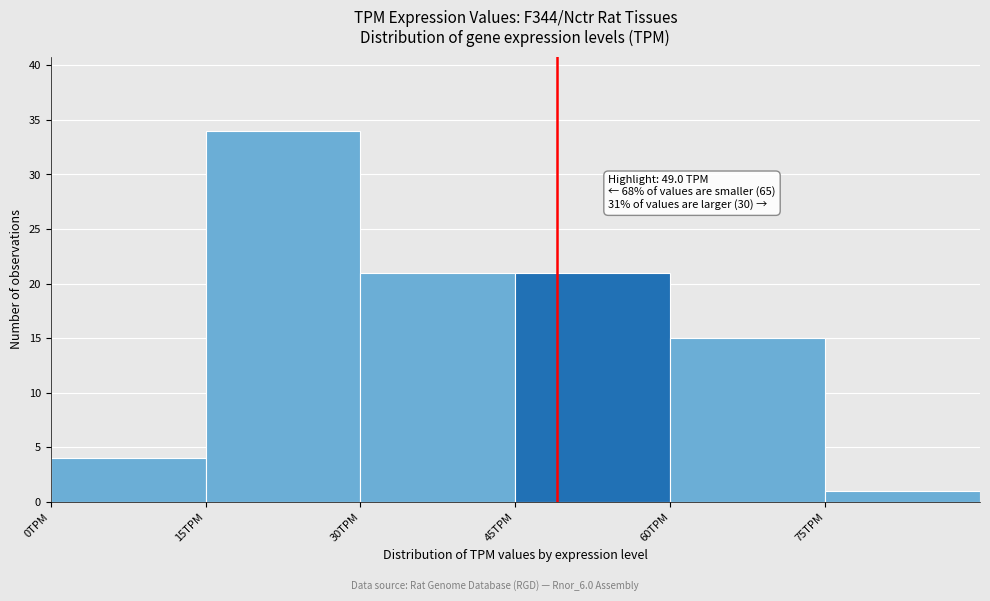

Over which range of the x-axis is the bar tallest?

15 to 30